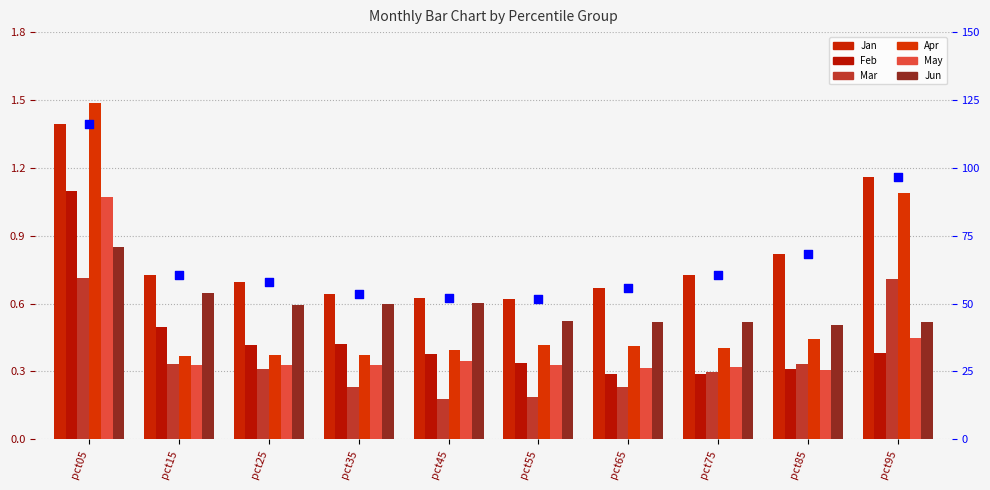

Which series reaches the minimum Y coordinate?

Mar